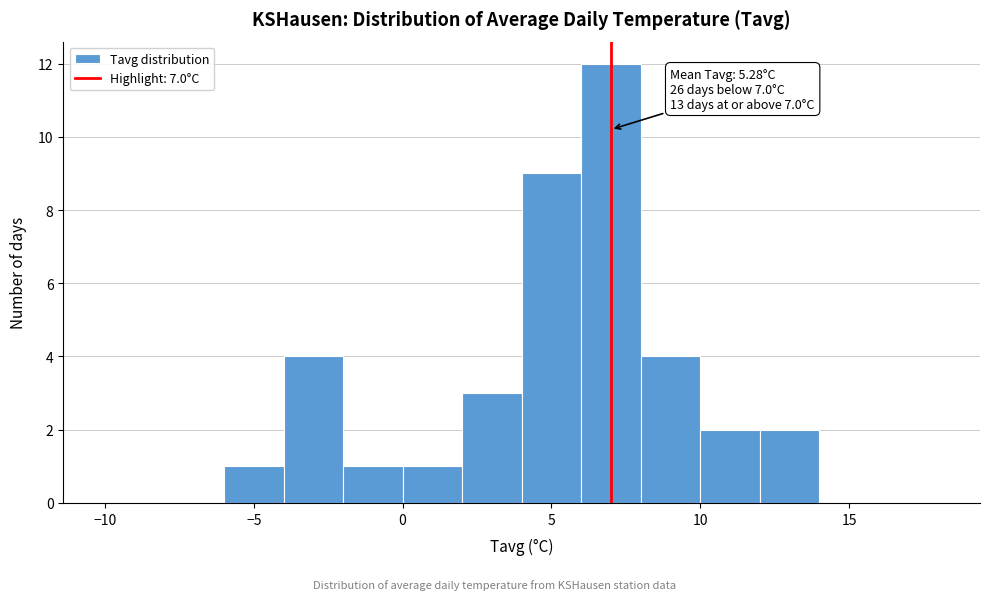

Over which range of the x-axis is the bar tallest?

6 to 8